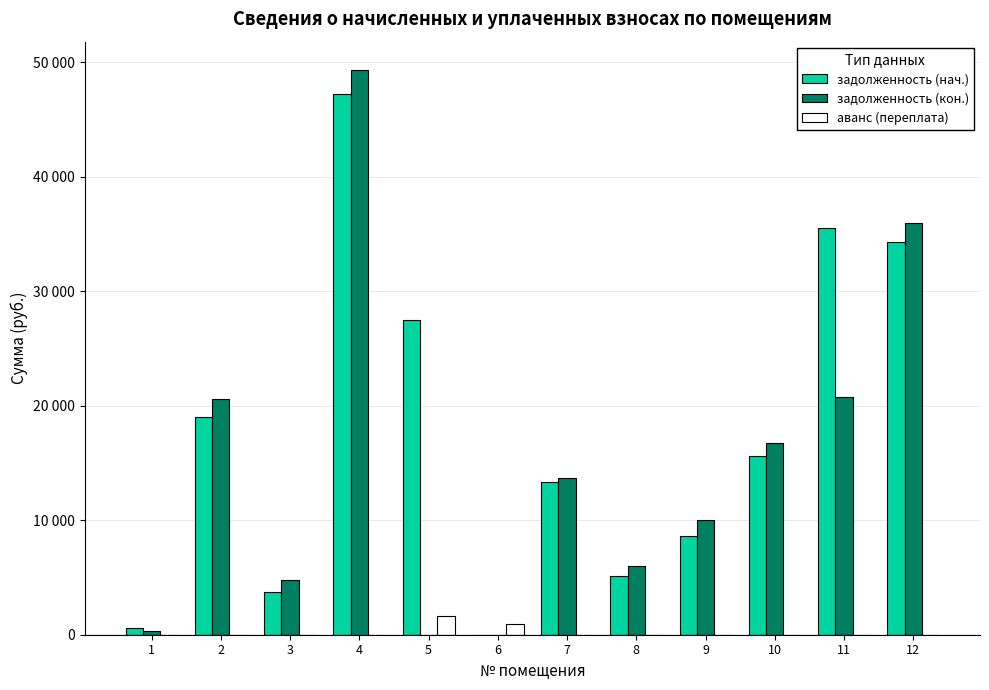

The value of аванс (переплата) at 8 is 0.0. True or false?

True